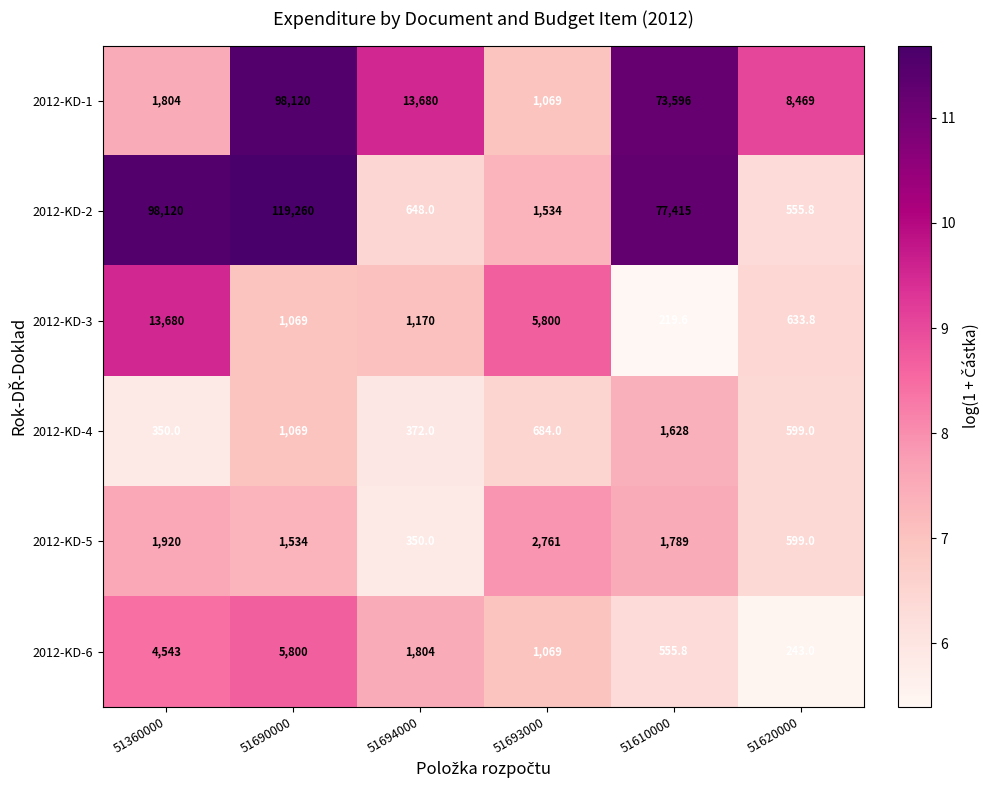

The value of 2012-KD-3 at 51610000 is 219.6. True or false?

True